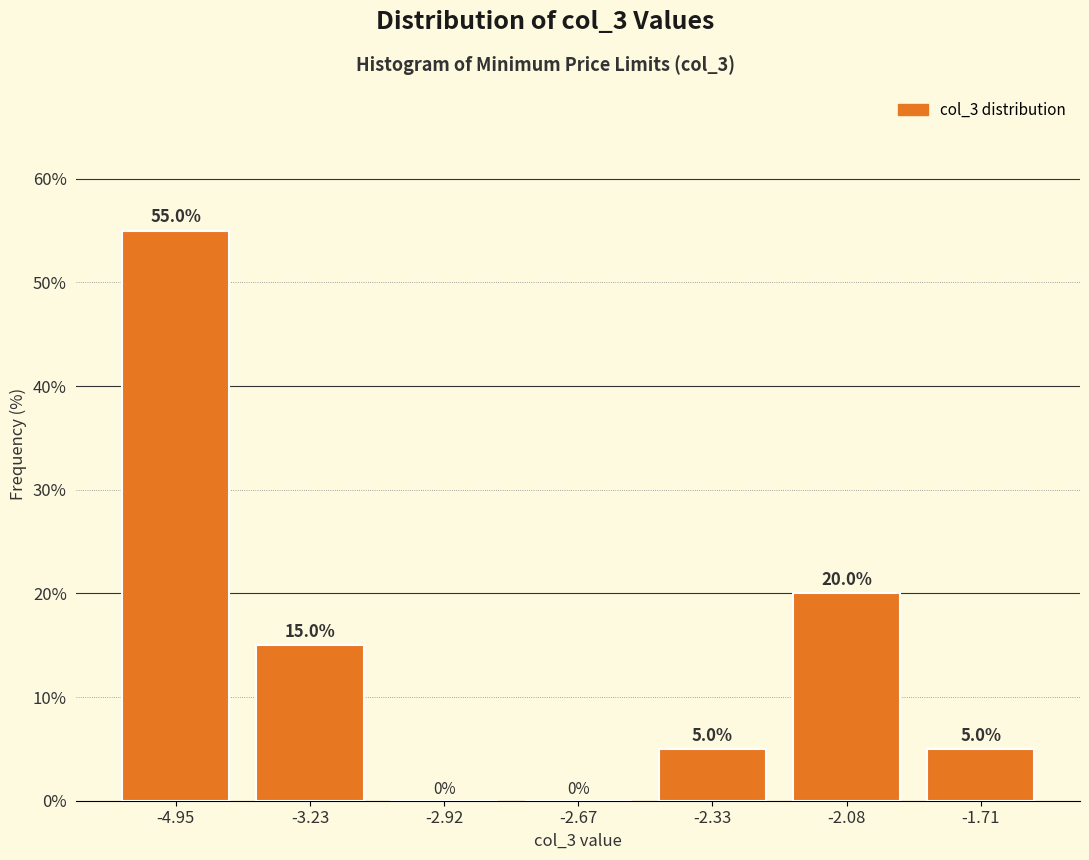

Reading right to left, transcribe all the data shown in this chart.

-1.71=5.0	-2.08=20.0	-2.33=5.0	-2.67=0.0	-2.92=0.0	-3.23=15.0	-4.95=55.0